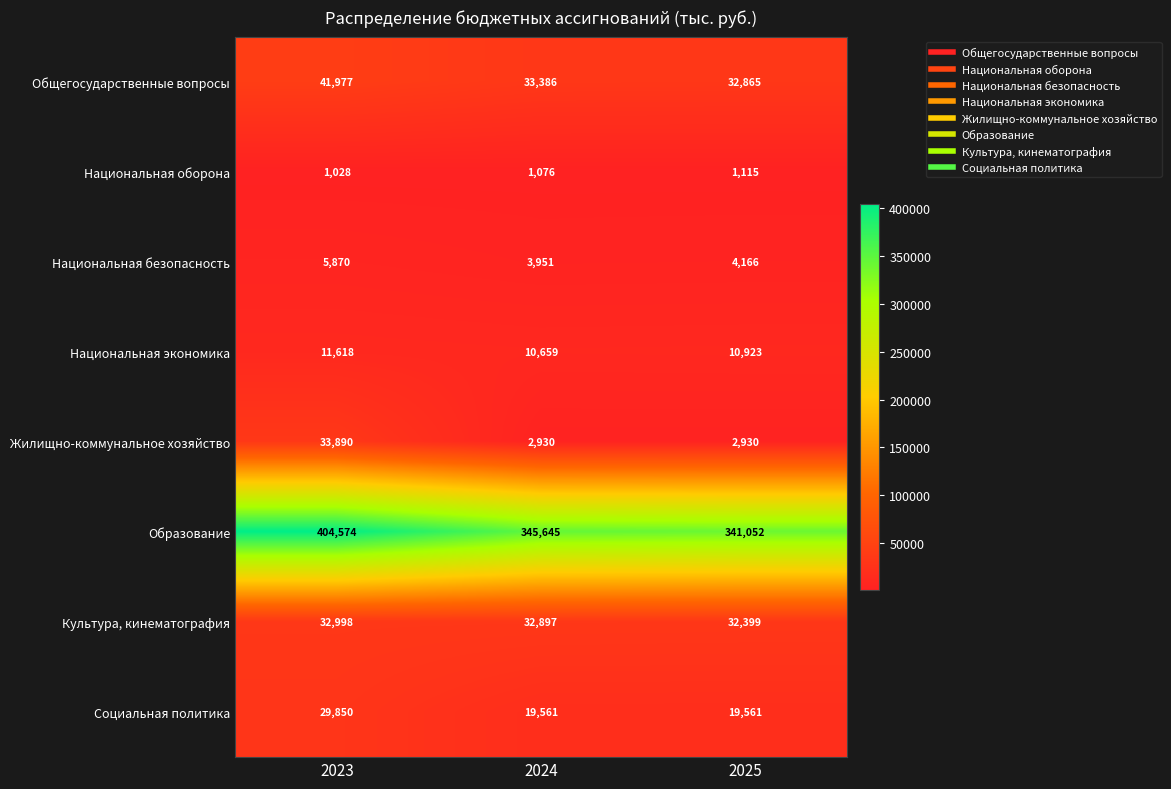

Reading left to right, what are all the values shown in this chart?

Общегосударственные вопросы: 2023=41977	2024=33386	2025=32865
Национальная оборона: 2023=1028	2024=1076	2025=1115
Национальная безопасность: 2023=5870	2024=3951	2025=4166
Национальная экономика: 2023=11618	2024=10659	2025=10923
Жилищно-коммунальное хозяйство: 2023=33890	2024=2930	2025=2930
Образование: 2023=404574	2024=345645	2025=341052
Культура, кинематография: 2023=32998	2024=32897	2025=32399
Социальная политика: 2023=29850	2024=19561	2025=19561